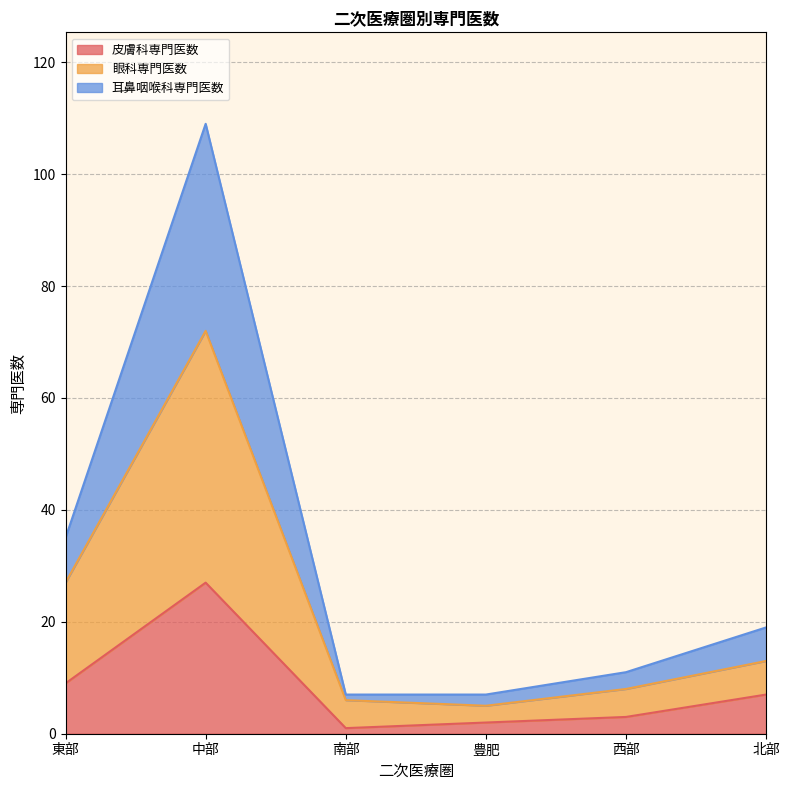

What is the total value across all series at 北部?

19